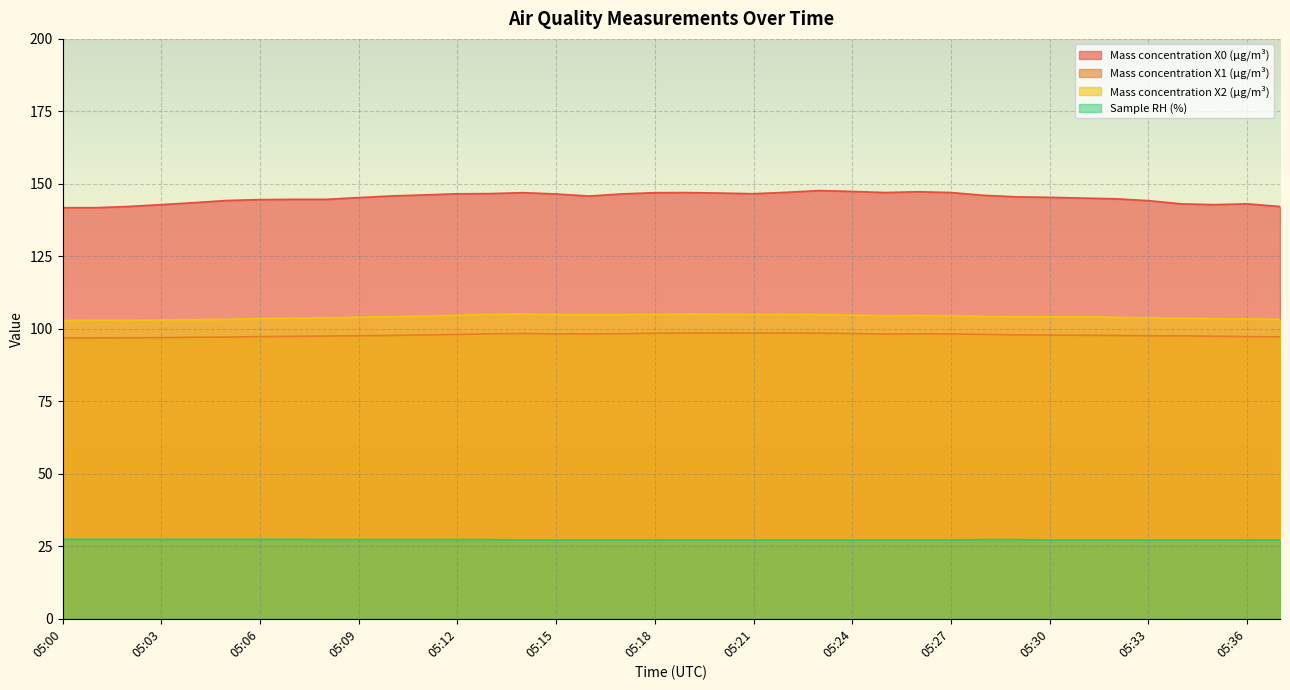

What is the difference between the maximum and minimum values in the Mass concentration X0 (μg/m³) series?

5.9